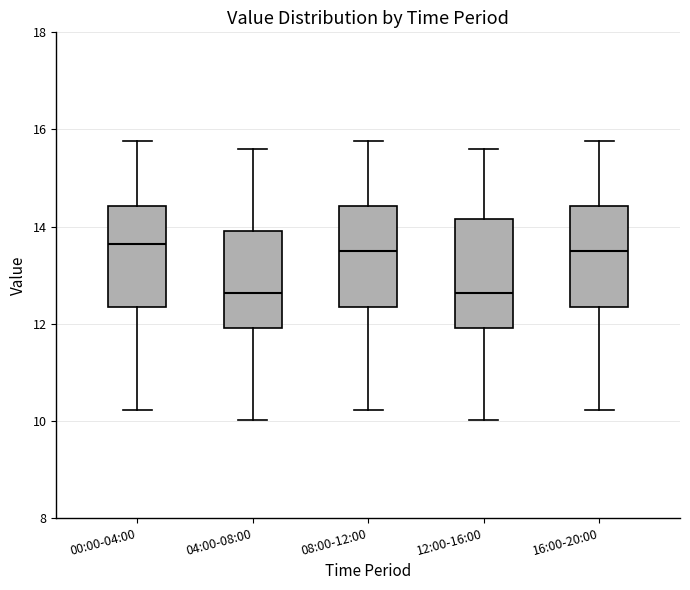

Reading left to right, read every box against the y-axis: the position of its median line, the range the box covers, and the ends of its whiskers. The values are not printed on the chart, so give them approximately, as read against the axis.

00:00-04:00: median 13.6, box 12.4 to 14.4, whiskers 10.2 to 15.8
04:00-08:00: median 12.6, box 12.0 to 14.0, whiskers 10.0 to 15.6
08:00-12:00: median 13.4, box 12.4 to 14.4, whiskers 10.2 to 15.8
12:00-16:00: median 12.6, box 12.0 to 14.2, whiskers 10.0 to 15.6
16:00-20:00: median 13.4, box 12.4 to 14.4, whiskers 10.2 to 15.8